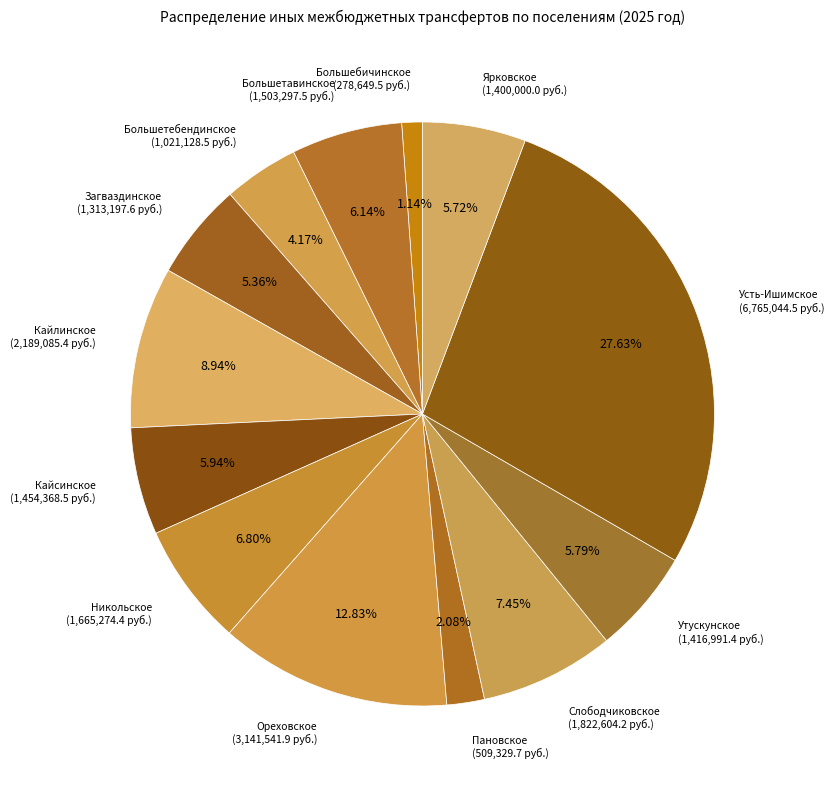

How many segments does this pie chart have?

13